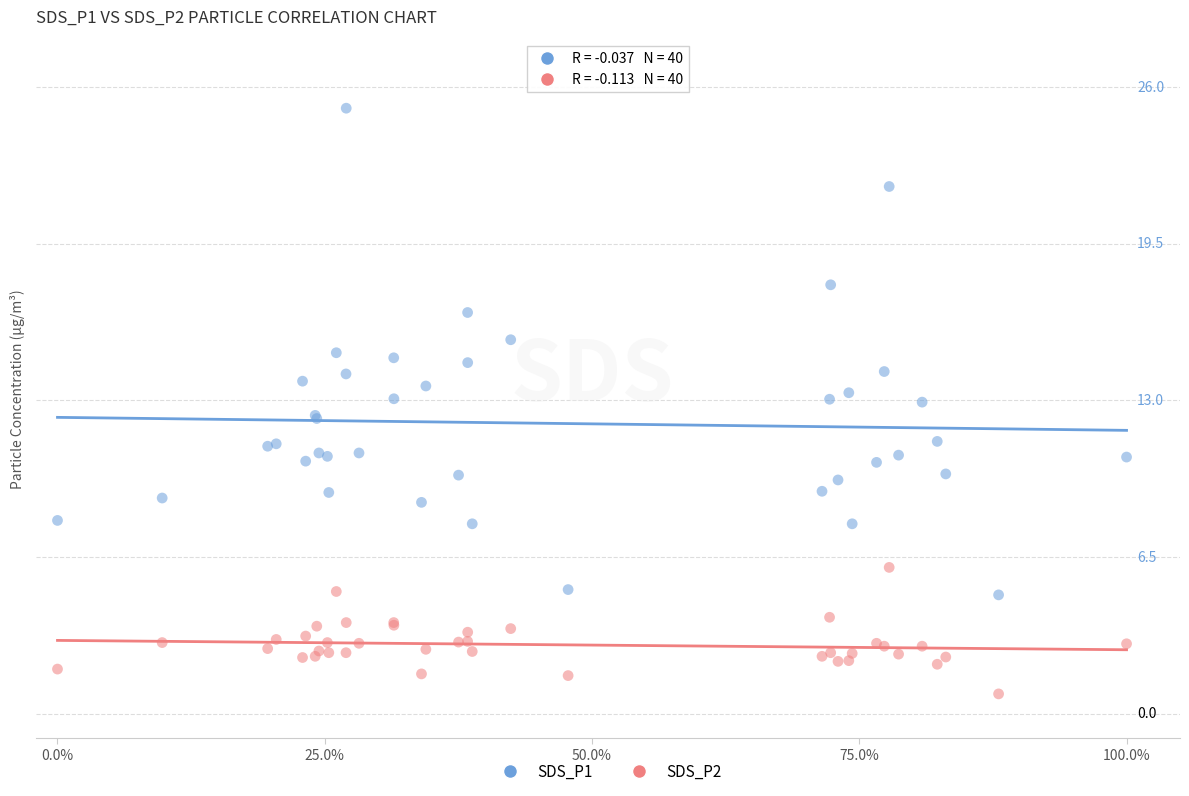

Which series contains the highest Y value?

SDS_P1